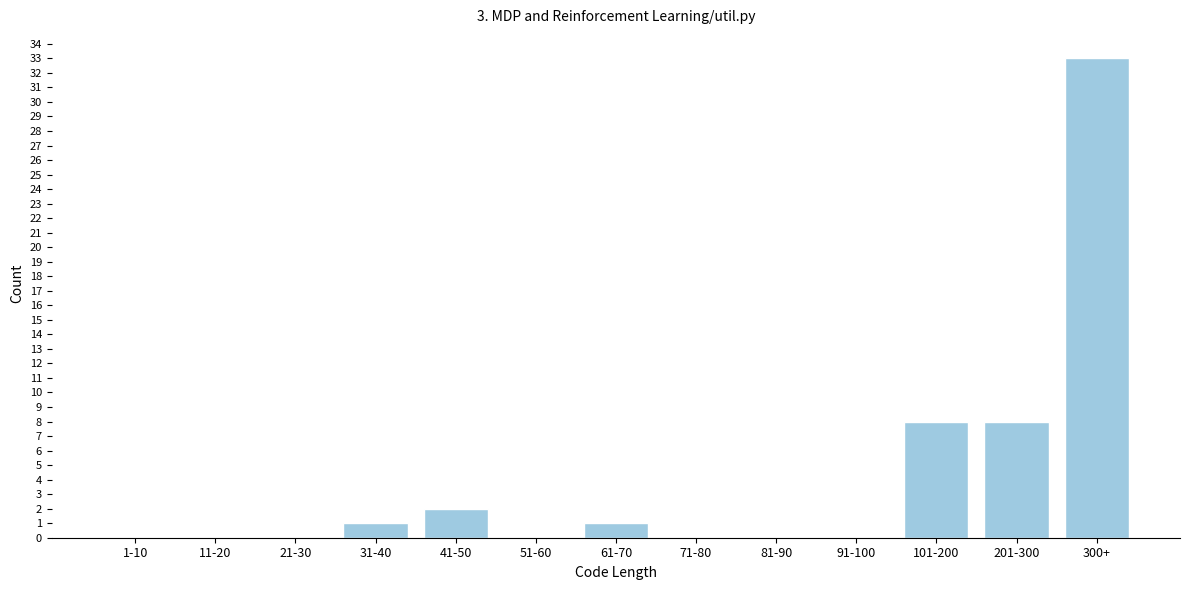

Reading left to right, transcribe all the data shown in this chart.

1-10=0	11-20=0	21-30=0	31-40=1	41-50=2	51-60=0	61-70=1	71-80=0	81-90=0	91-100=0	101-200=8	201-300=8	300+=33